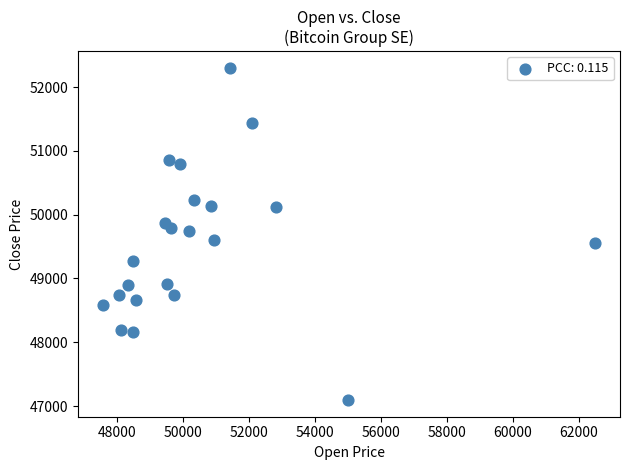

What is the range of Y values (max minus min)?

5208